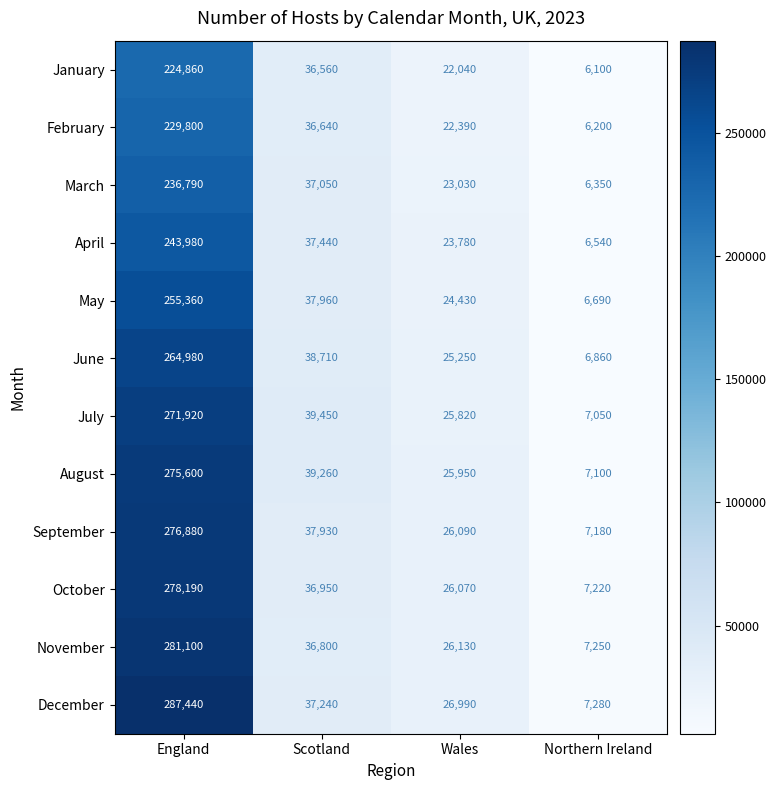

List the series in order of their peak value, lowest first.

January, February, March, April, May, June, July, August, September, October, November, December